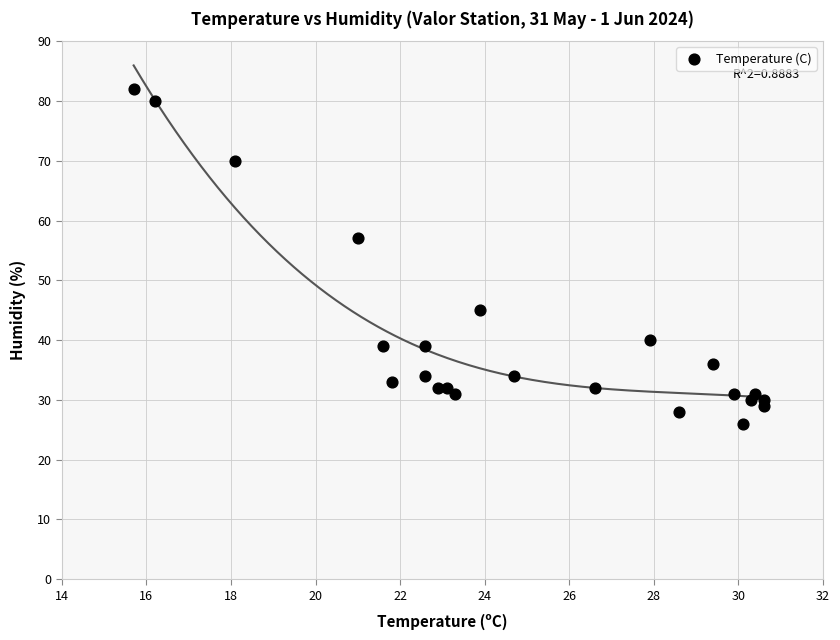

What is the range of Y values (max minus min)?

56